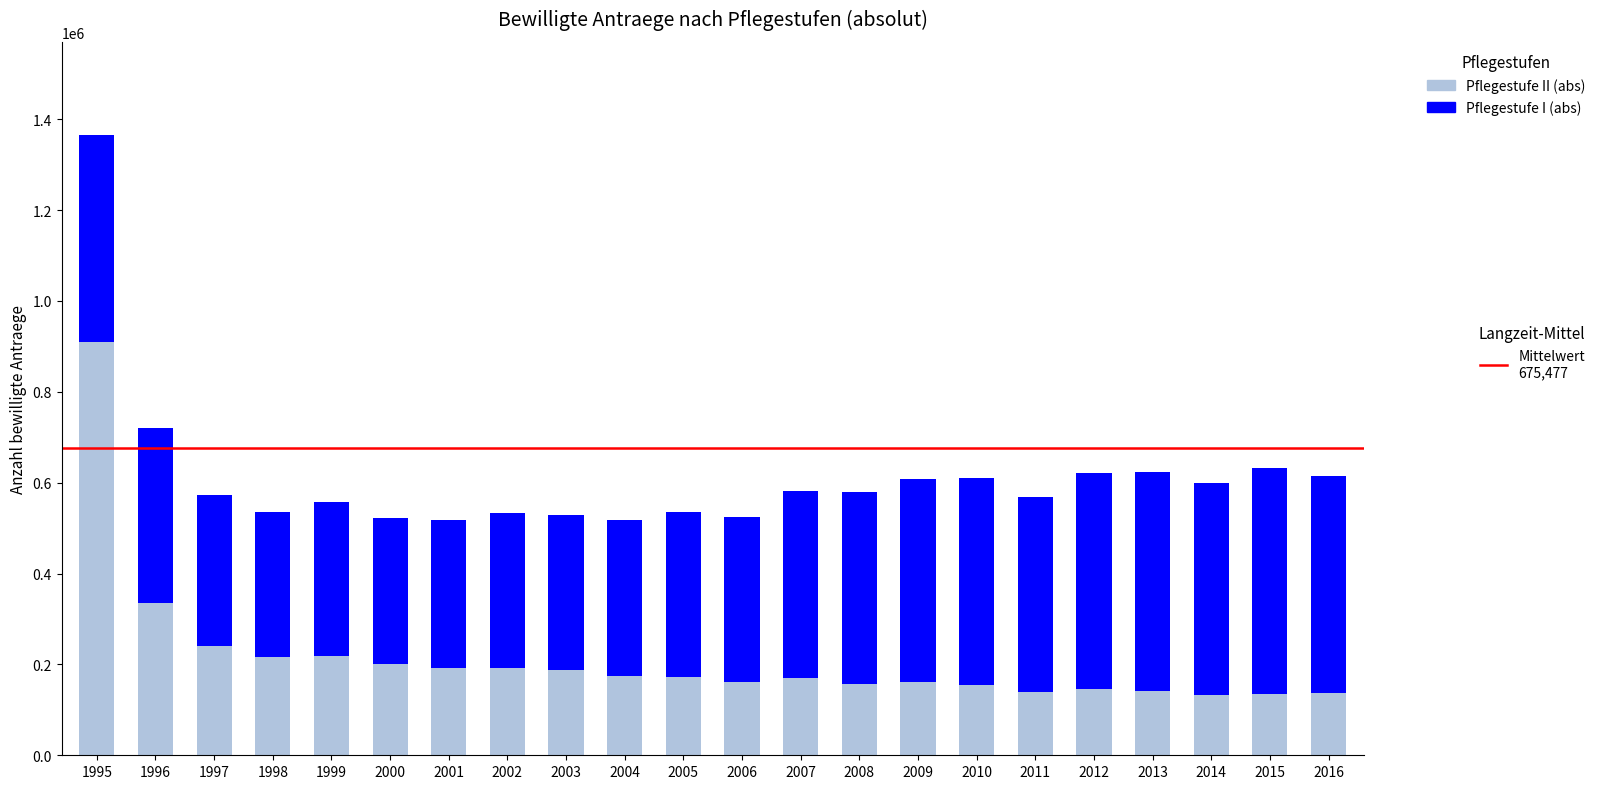

What is the total value across all series at 2013?

623173